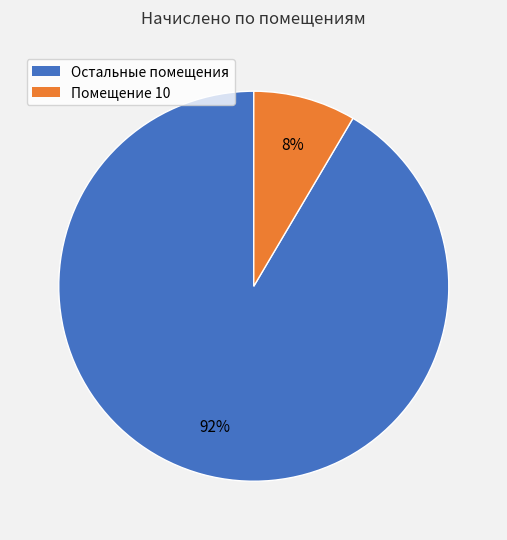

How many segments does this pie chart have?

2